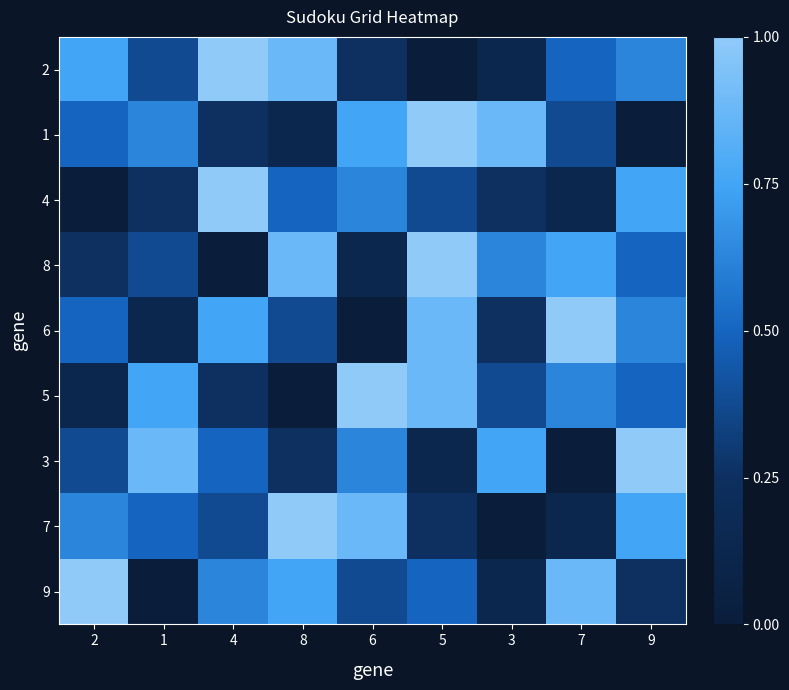

Which series has the largest range (max minus min)?

2